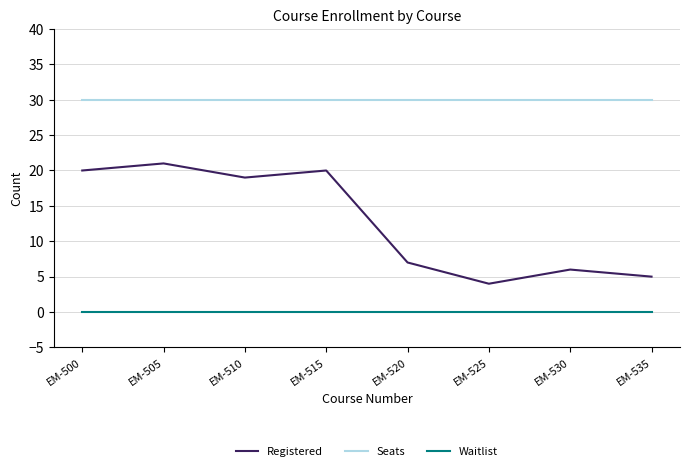

What is the total value across all series at EM-515?

50